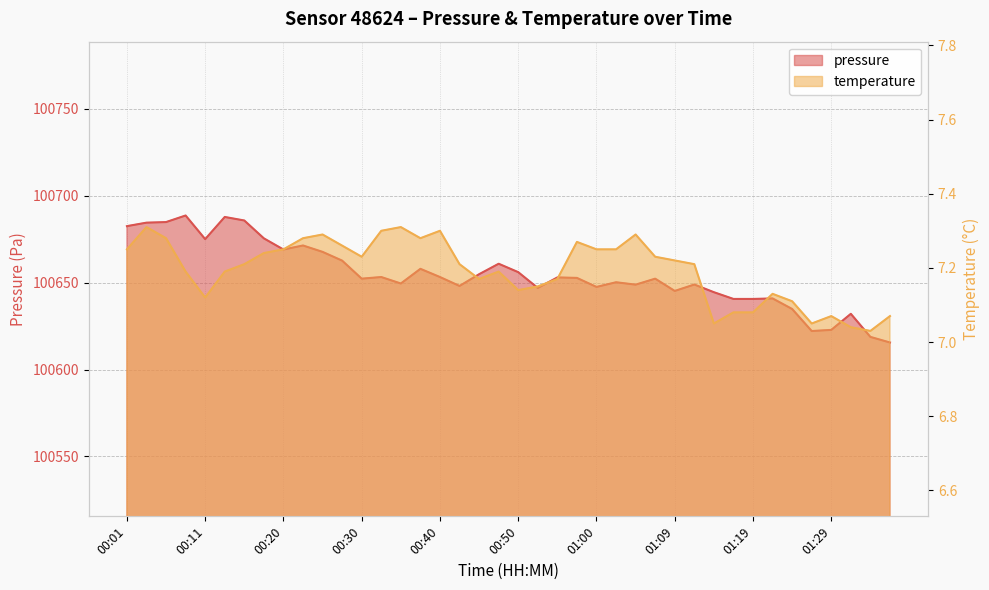

How many values in the pressure series are below 100652?

18